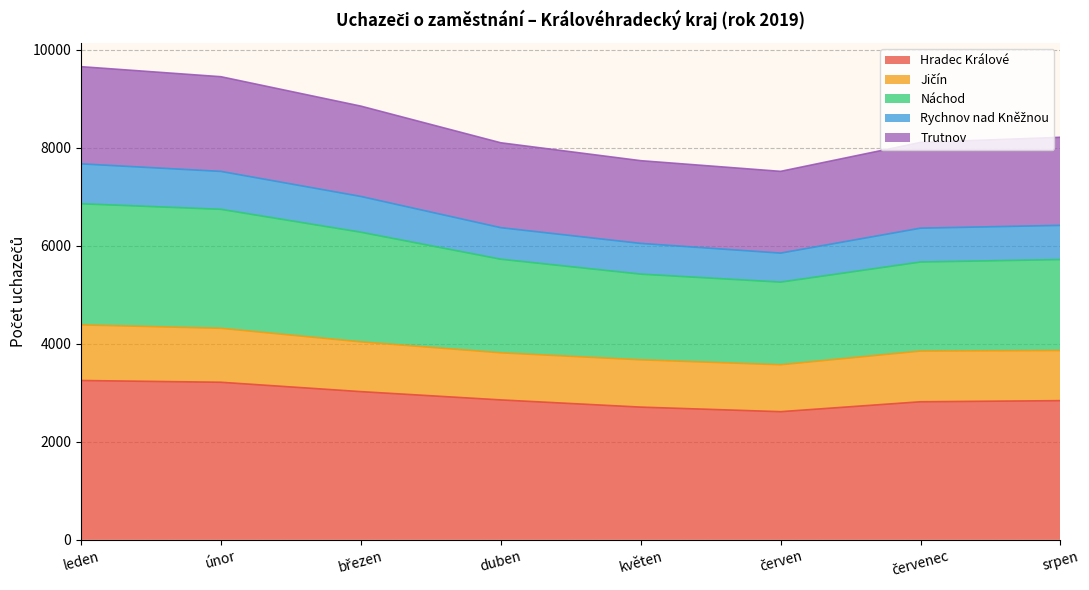

What is the maximum value for Hradec Králové?

3251